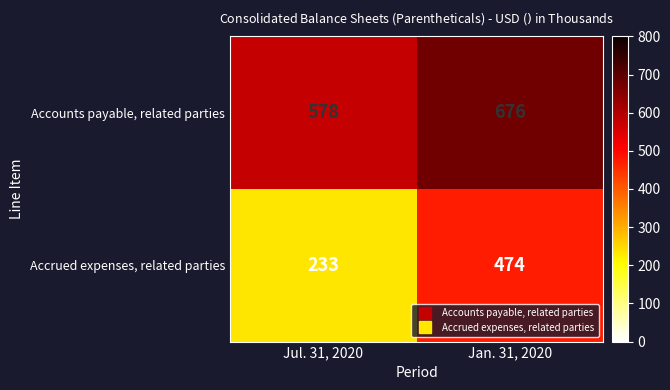

The value of Accounts payable, related parties at Jan. 31, 2020 is 309. True or false?

False